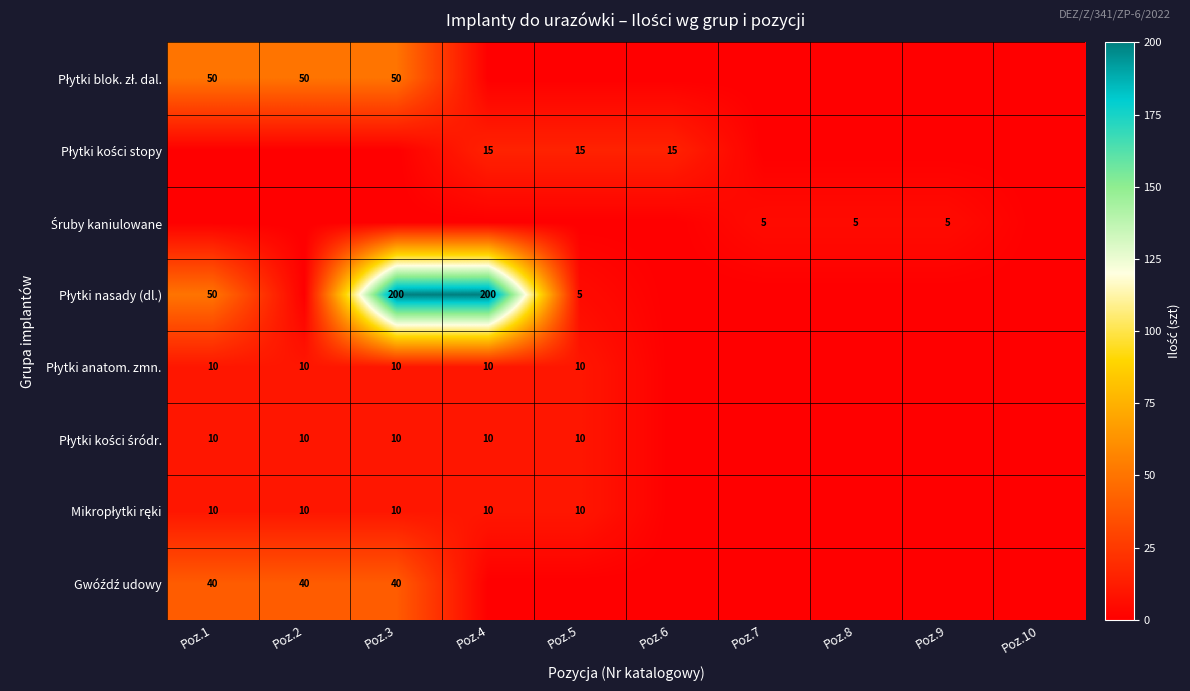

How many data points does each series have?

10